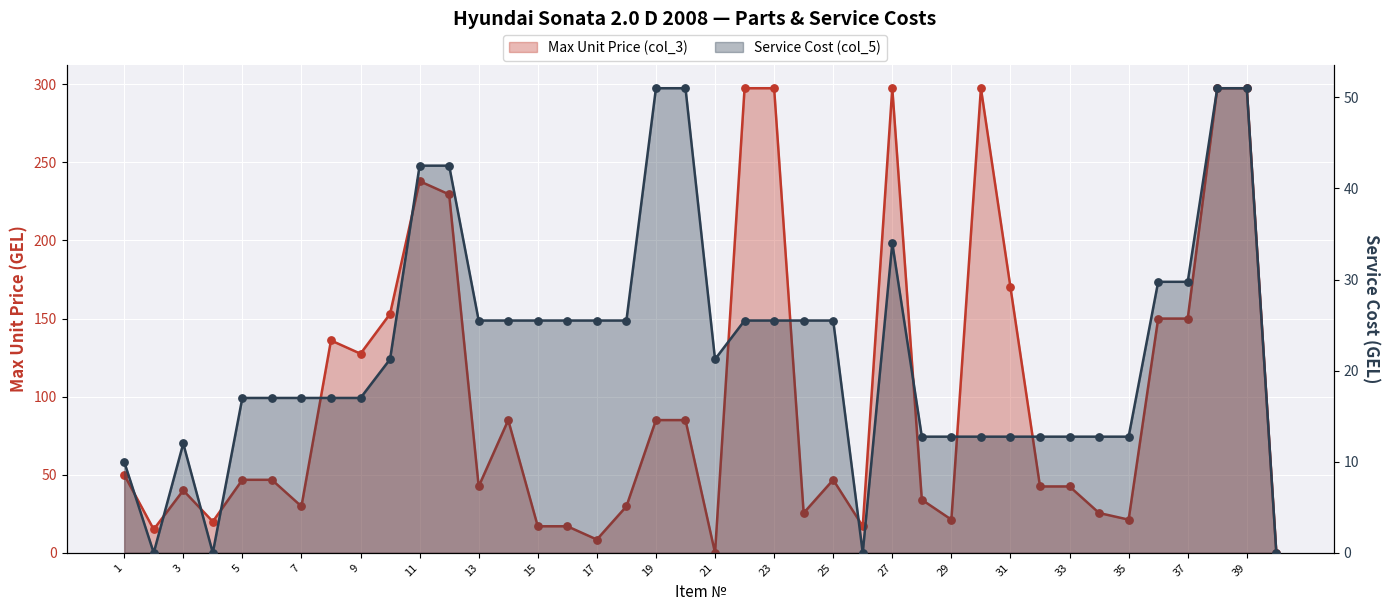

Is the value of Service Cost (col_5) at 29 greater than the value of Max Unit Price (col_3) at 9?

No